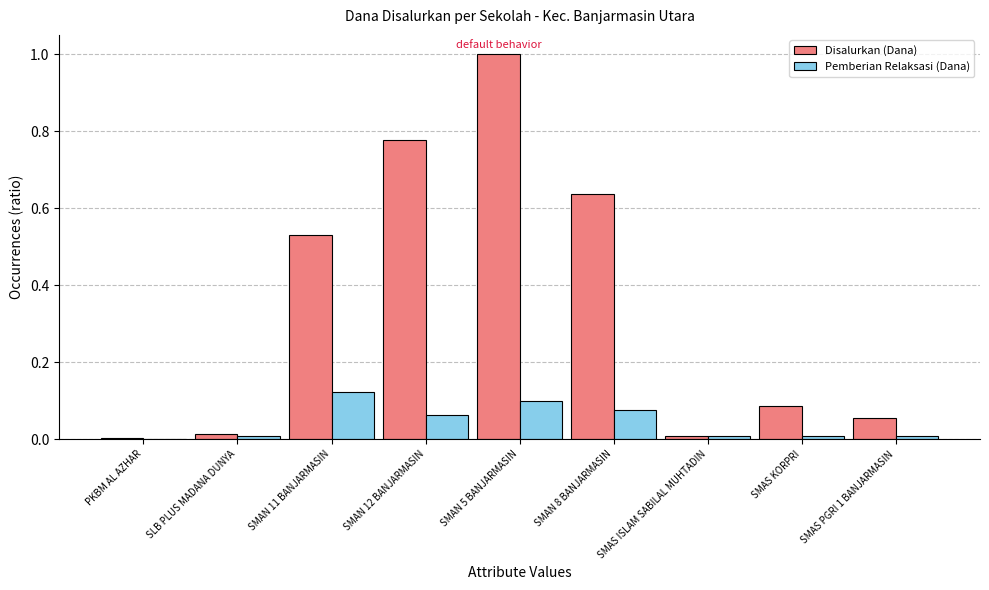

At which category is the sum across all series the highest?

SMAN 5 BANJARMASIN